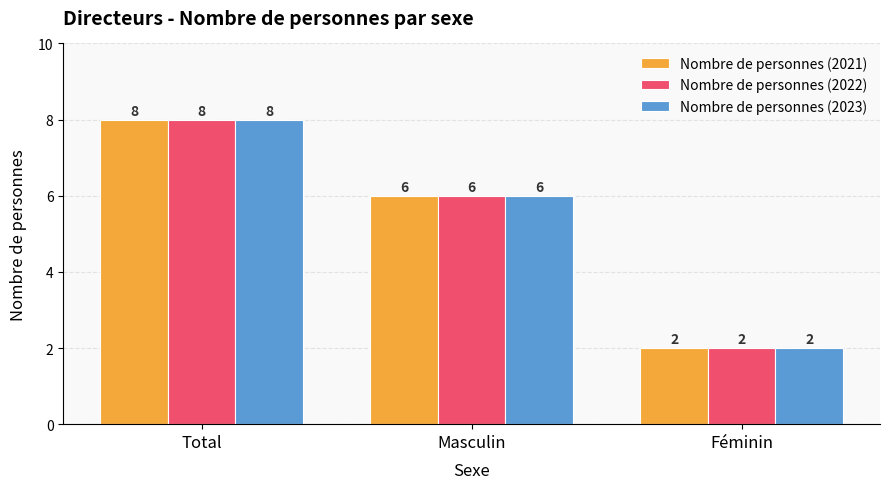

How many series are shown in this chart?

3